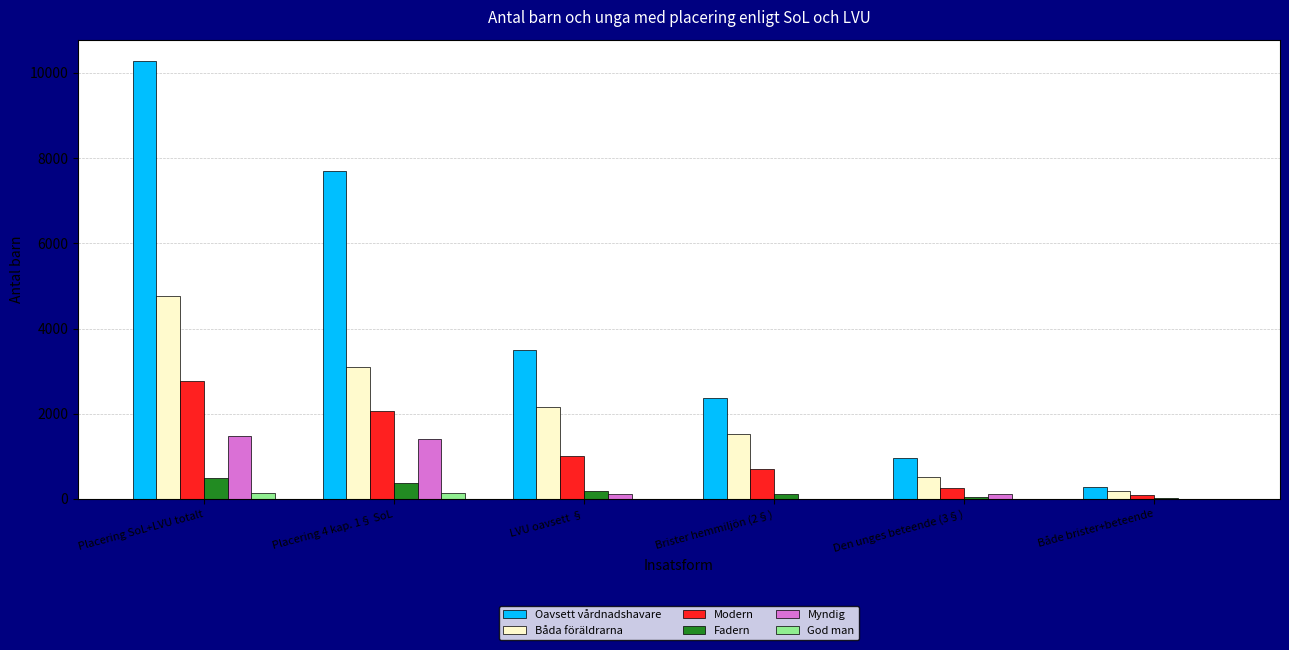

Which series changed the most between Placering 4 kap. 1§ SoL and Både brister+beteende?

Oavsett vårdnadshavare